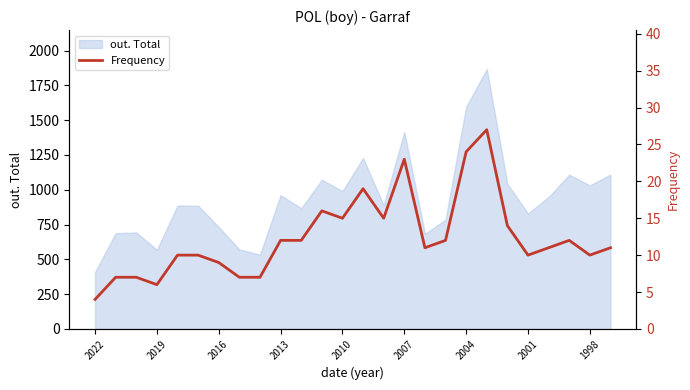

How many lines are shown in the chart?

1